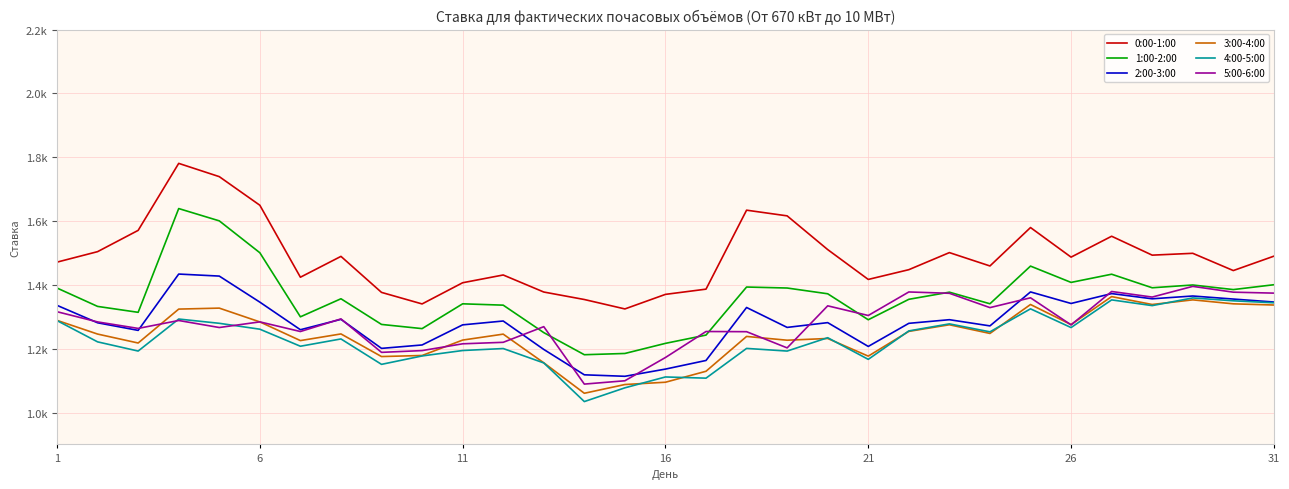

What are all the series names shown in the legend?

0:00-1:00, 1:00-2:00, 2:00-3:00, 3:00-4:00, 4:00-5:00, 5:00-6:00